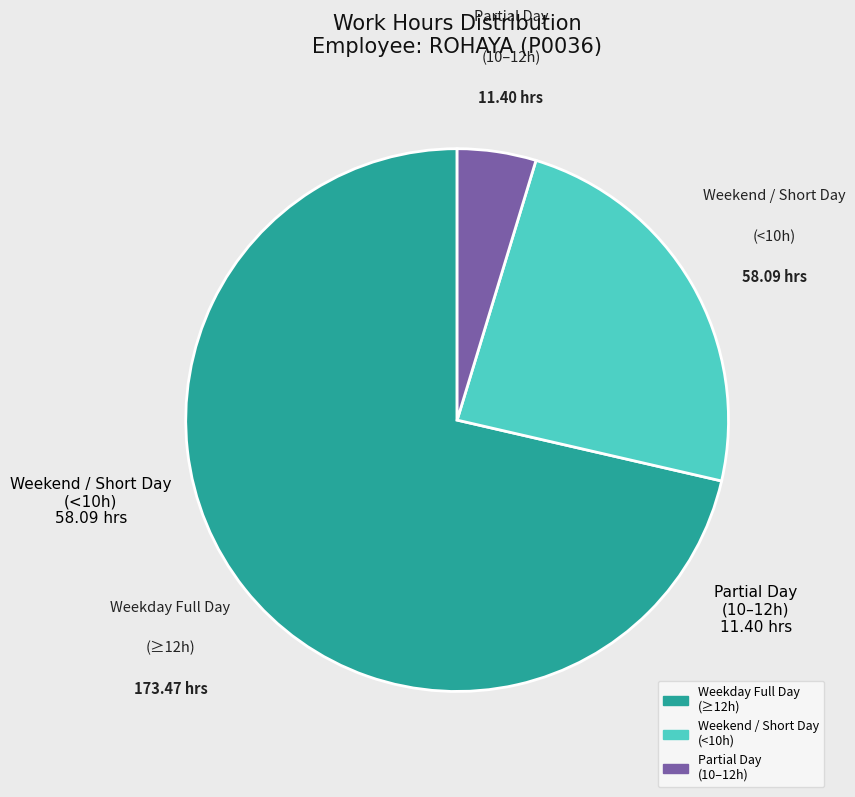

Is there a majority slice in this chart?

Yes